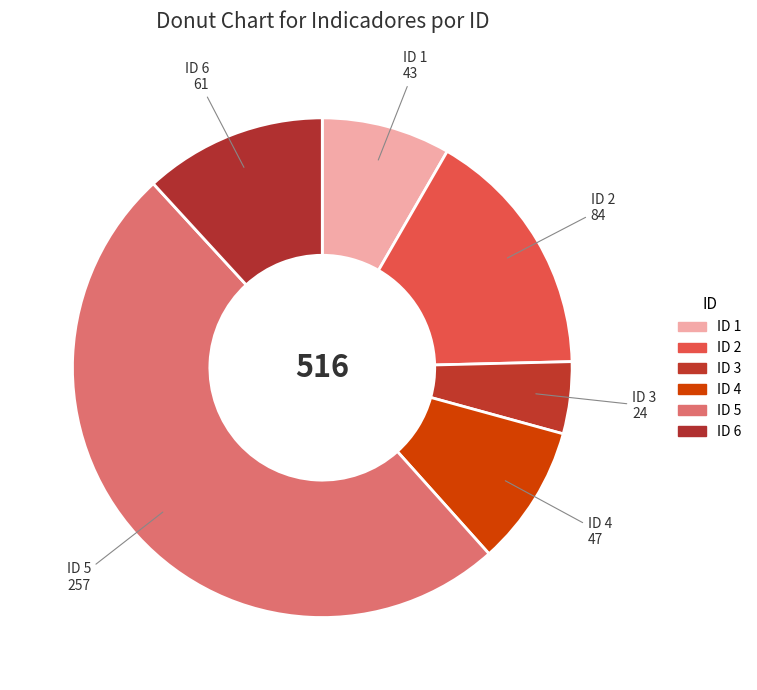

How many segments does this pie chart have?

6